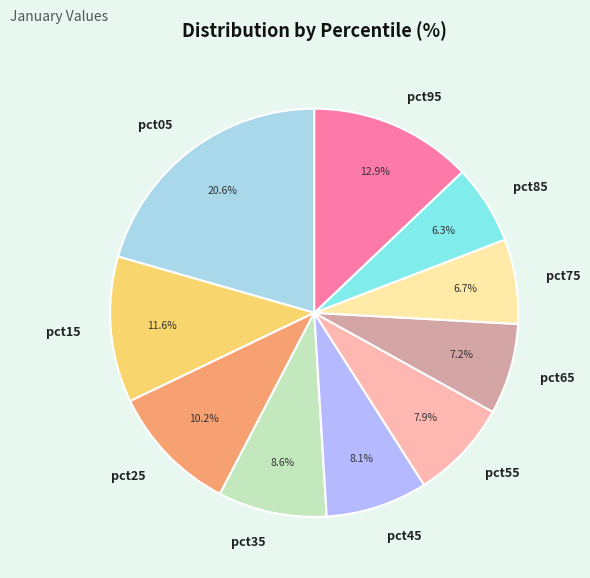

How many slices are in this pie chart?

10